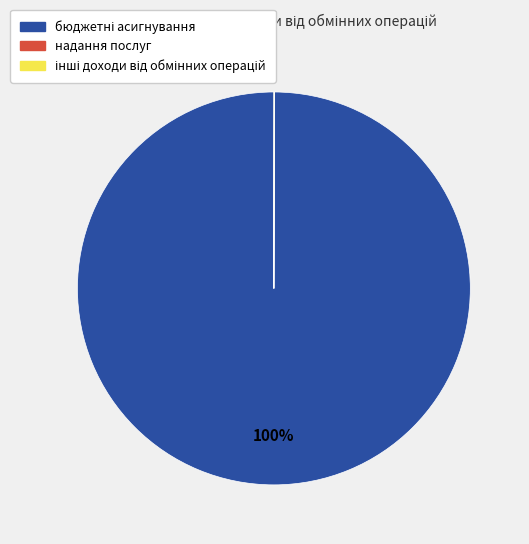

Does any single category account for the majority?

Yes